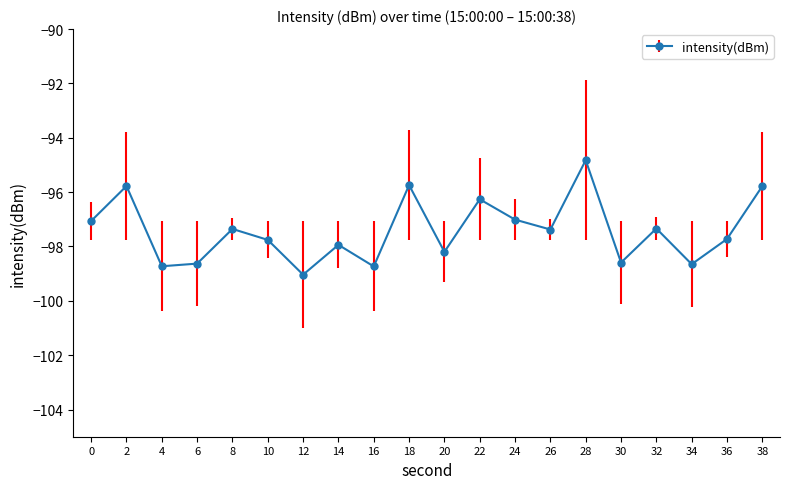

The chart shows a value of -98.6 at 6. True or false?

True